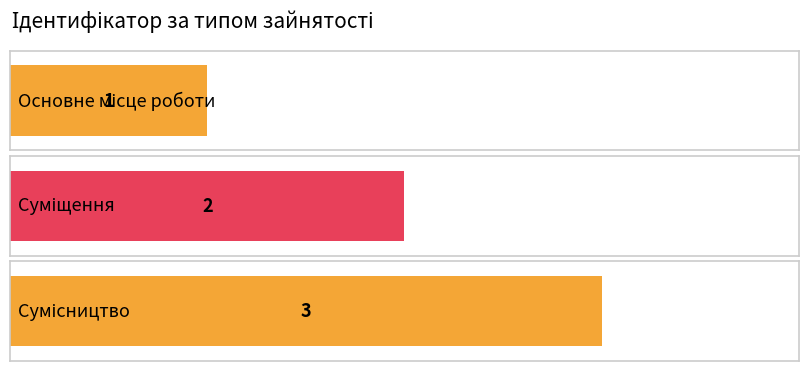

Which has a higher value, Сумісництво or Суміщення?

Сумісництво